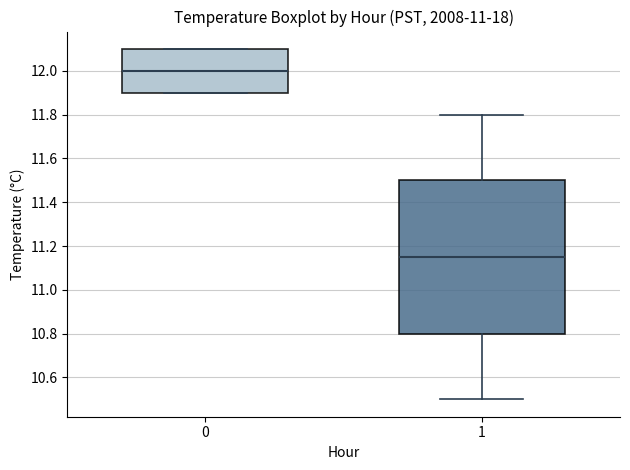

Reading left to right, read every box against the y-axis: the position of its median line, the range the box covers, and the ends of its whiskers. The values are not printed on the chart, so give them approximately, as read against the axis.

0: median 12.00, box 11.90 to 12.10, whiskers 11.90 to 12.10
1: median 11.16, box 10.80 to 11.50, whiskers 10.50 to 11.80